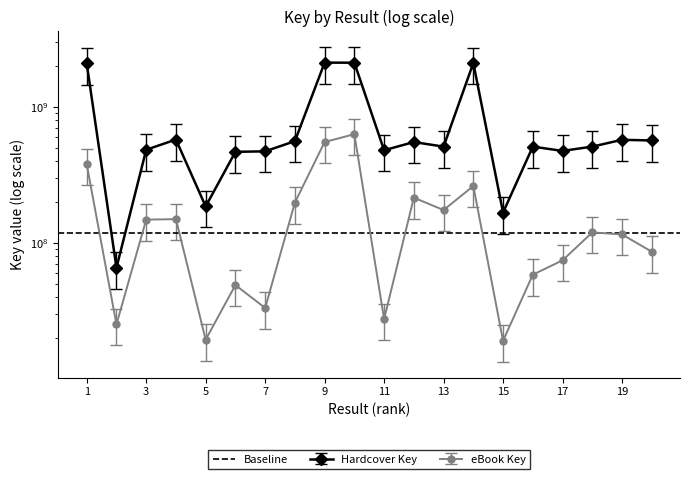

Rank the series by their maximum value, from highest to lowest.

Hardcover Key, eBook Key